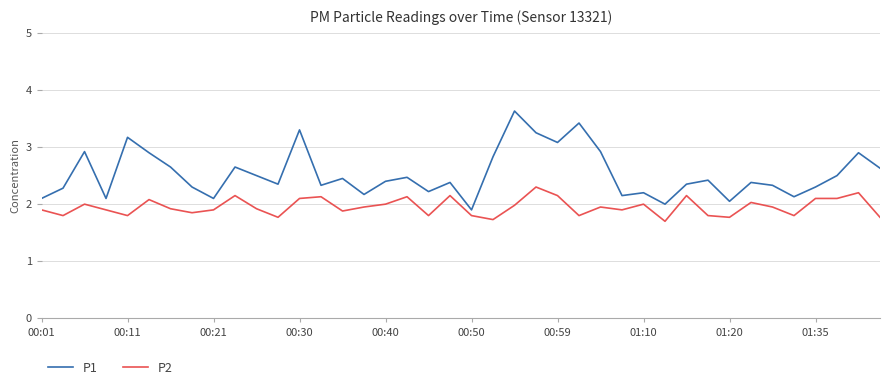

What is the greatest value displayed?

3.6